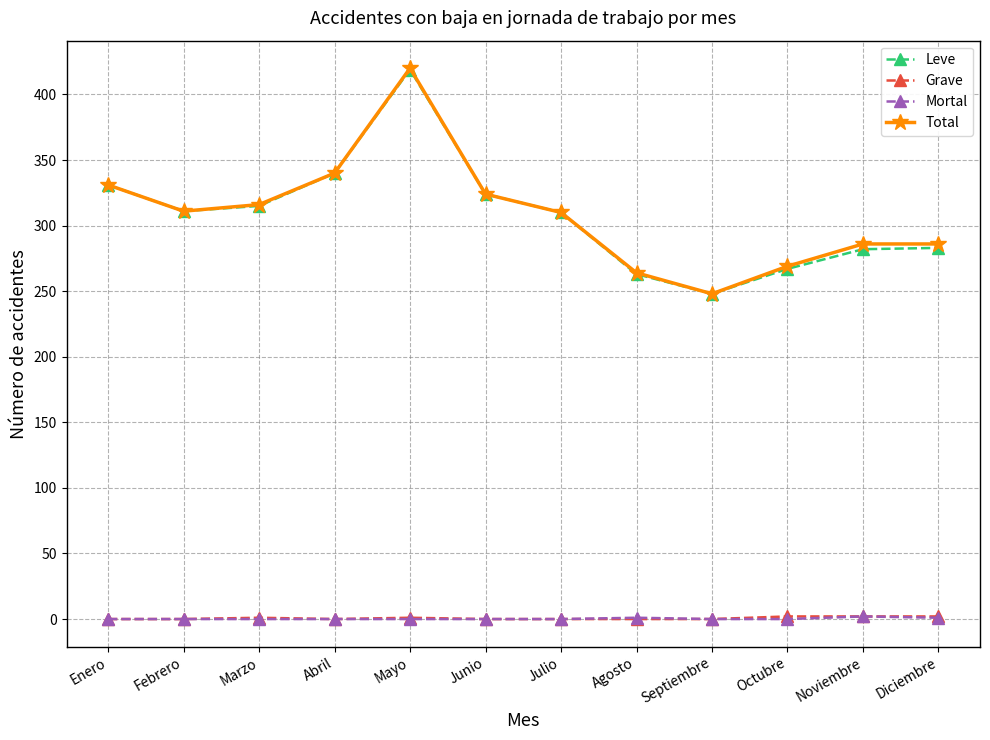

True or false: Leve has a value of 263 at Agosto.

True